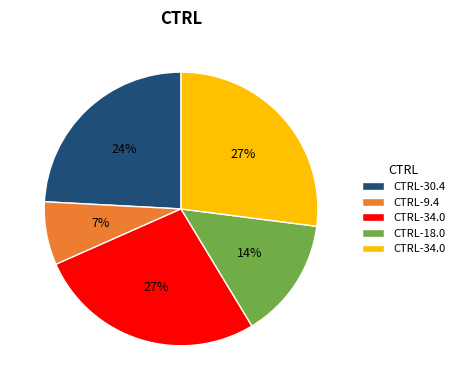

To the nearest percent, what is the average slice percentage?

20%